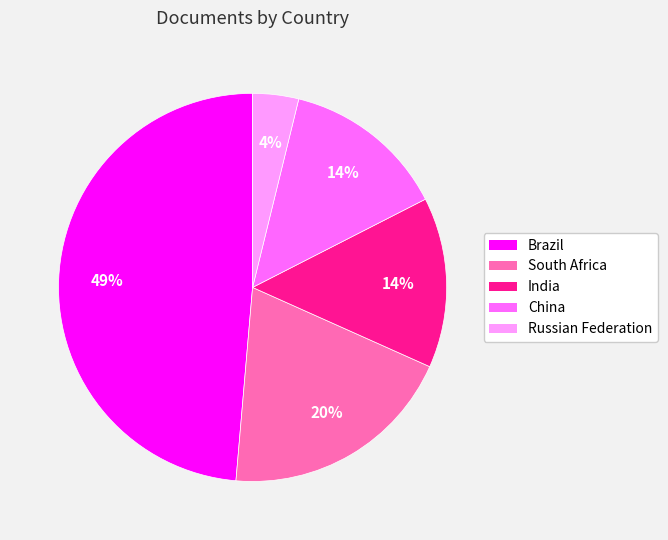

What is the smallest slice in the pie chart?

Russian Federation